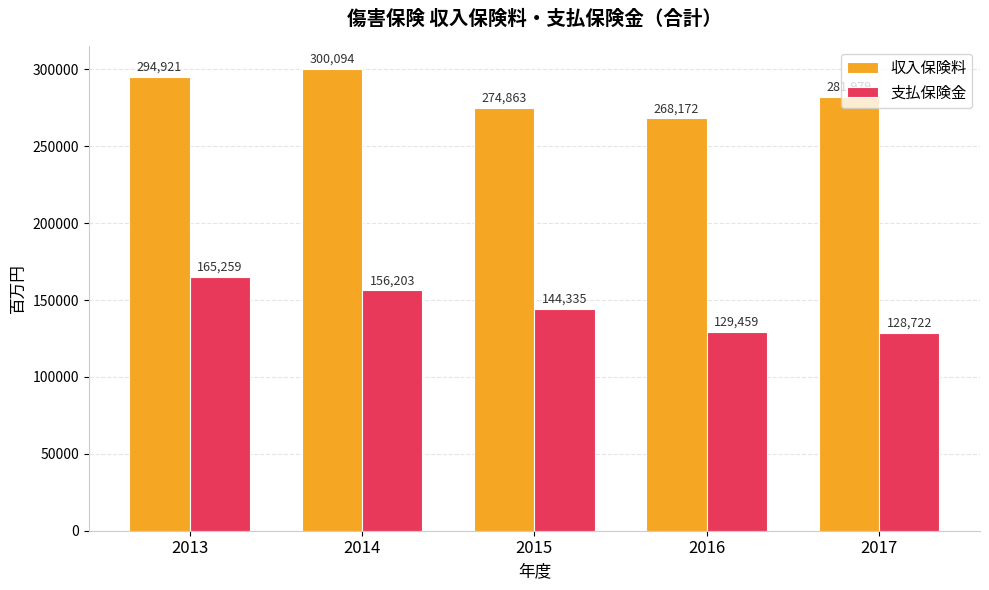

At which category does the chart reach its peak across all series?

2014